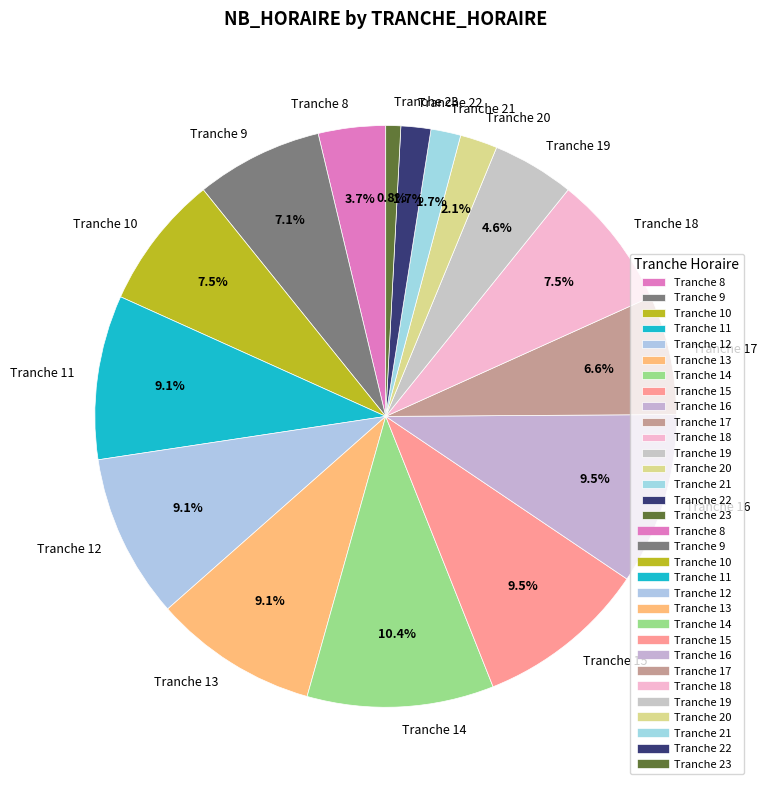

Combined, do Tranche 15 and Tranche 20 account for over 50%?

No